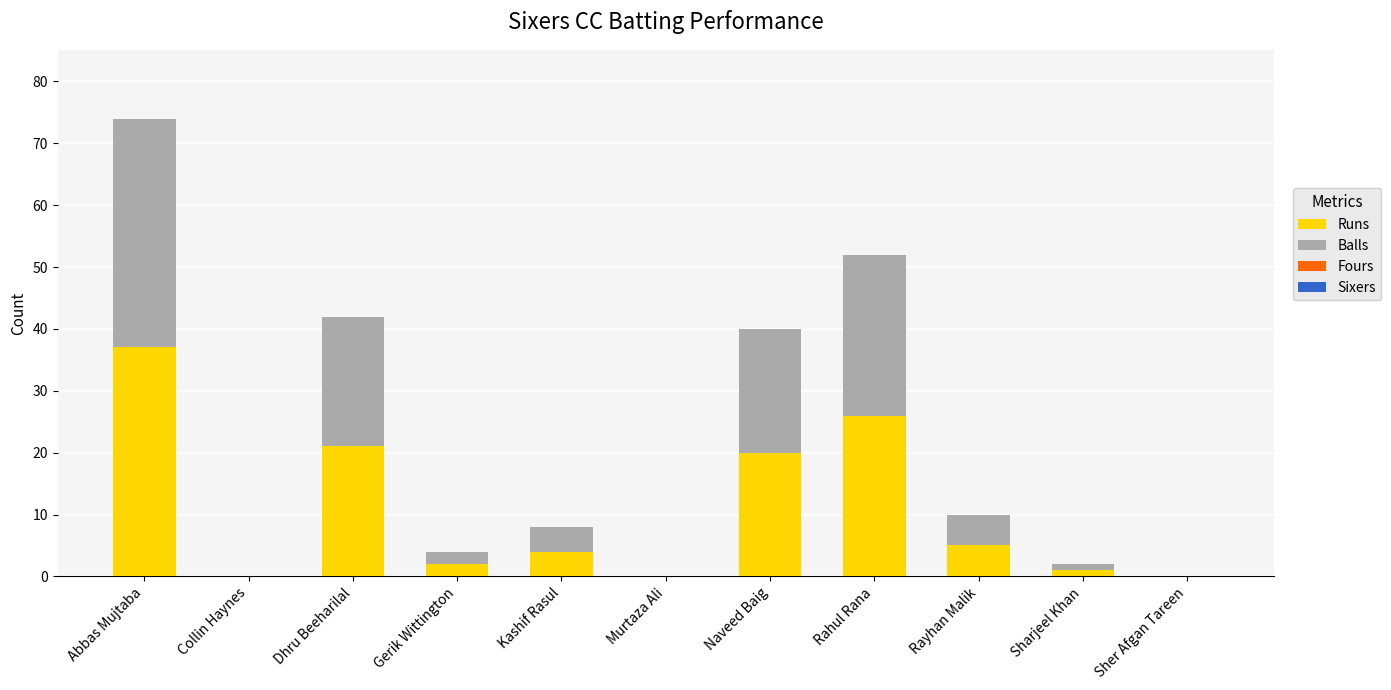

True or false: Runs has a value of 0 at Murtaza Ali.

True